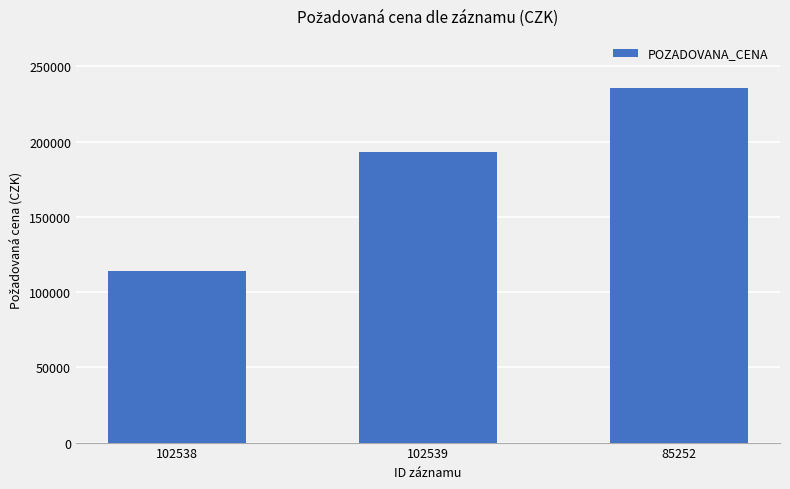

Which category has the highest value across all series?

85252